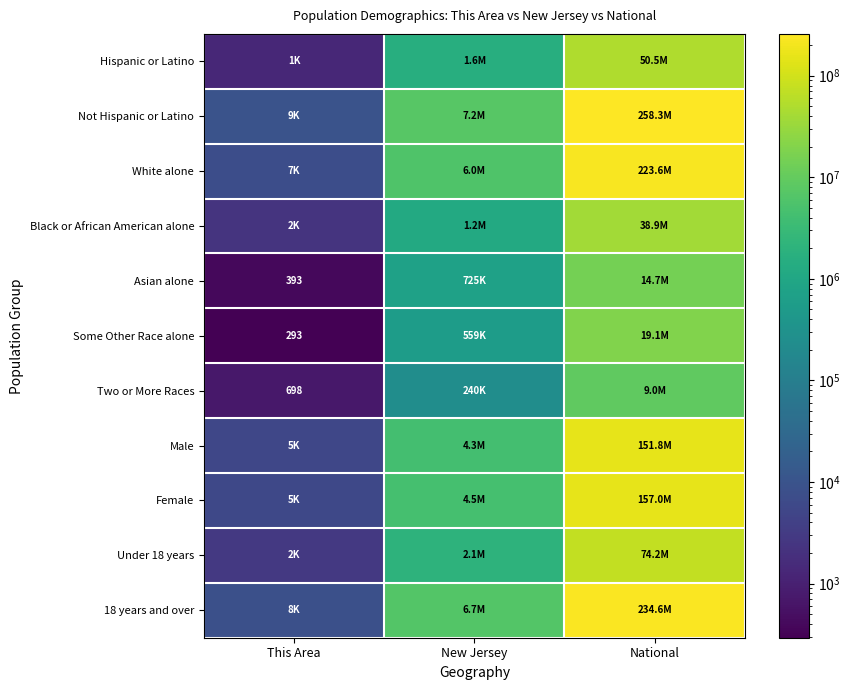

Is it true that Some Other Race alone equals 293 at This Area?

True